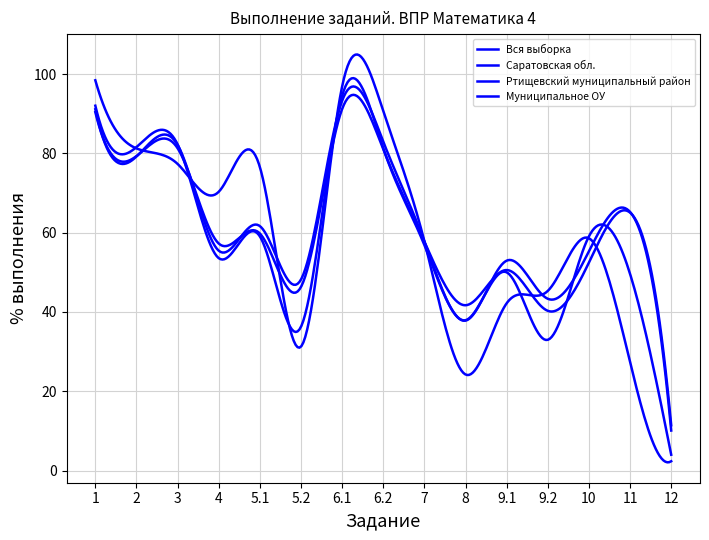

What is the smallest value displayed?

2.3